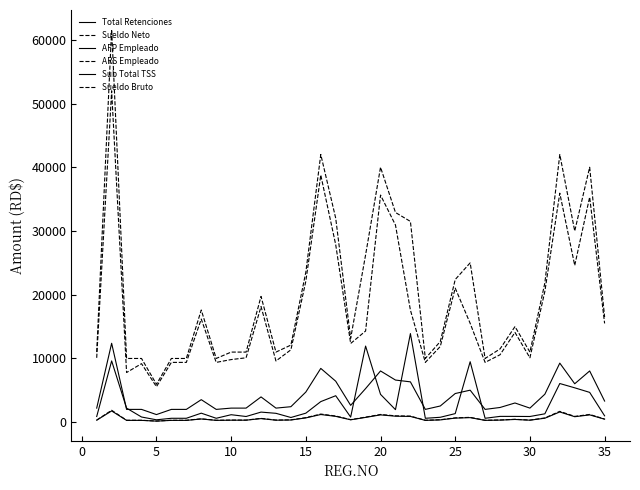

How many lines are shown in the chart?

6